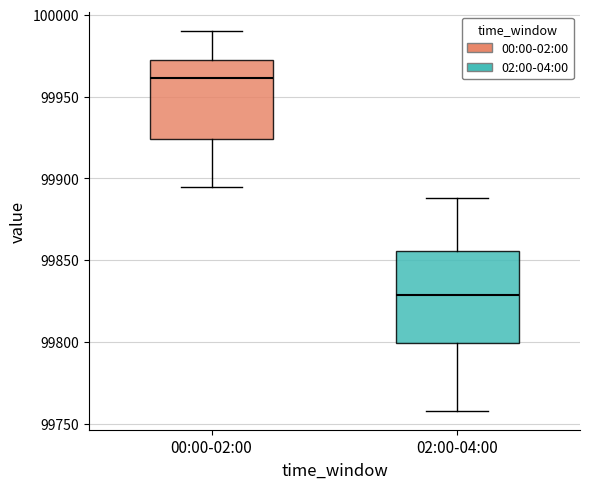

Reading left to right, transcribe this box plot: for each box, give where its median line is, the range the box spans, and where its two whiskers end, as read against the y-axis. The values are not printed on the chart, so give them approximately, as read against the axis.

00:00-02:00: median 99960, box 99925 to 99975, whiskers 99895 to 99990
02:00-04:00: median 99830, box 99800 to 99855, whiskers 99760 to 99890